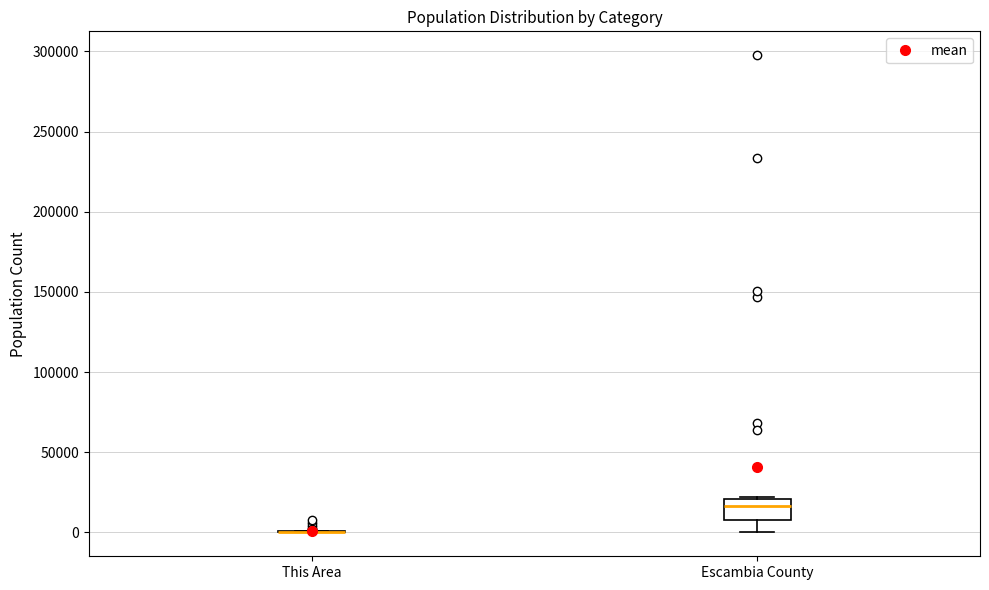

Reading left to right, transcribe this box plot: for each box, give where its median line is, the range the box spans, and where its two whiskers end, as read against the y-axis. The values are not printed on the chart, so give them approximately, as read against the axis.

This Area: box collapsed to a line at 0, whiskers 0 to 0
Escambia County: median 15000, box 10000 to 20000, whiskers 0 to 20000